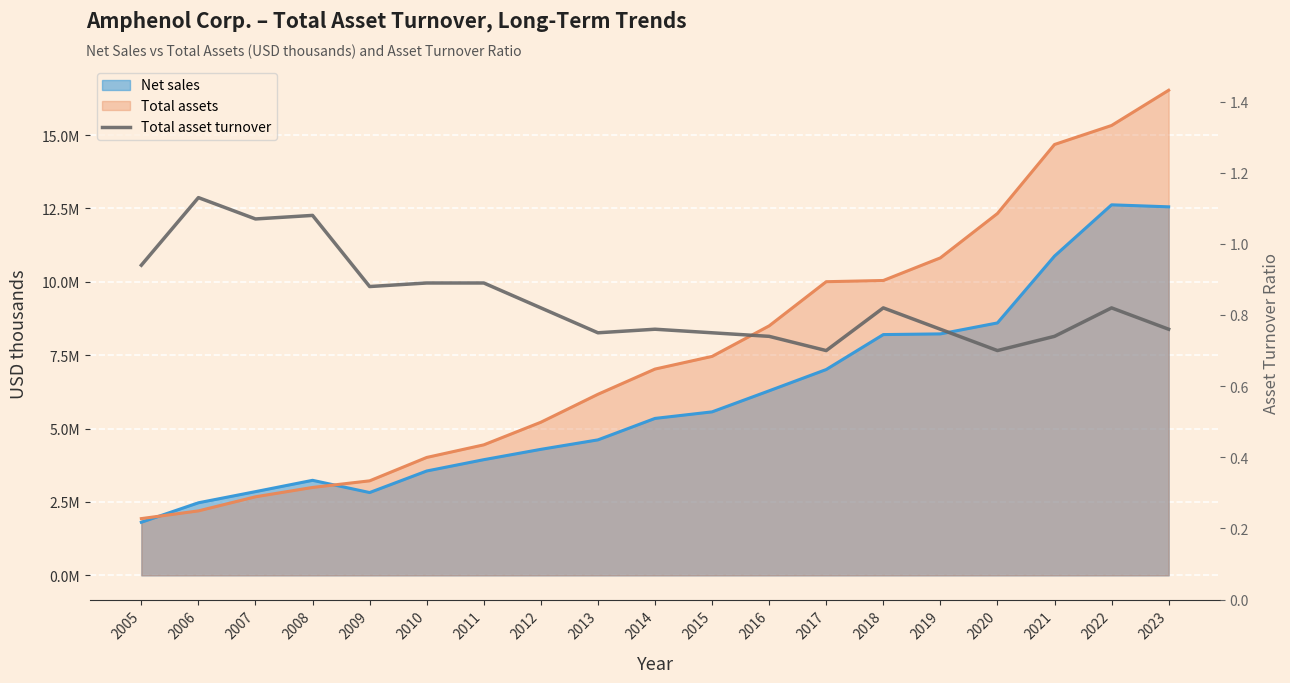

The value at 2005 is 0.9. True or false?

True